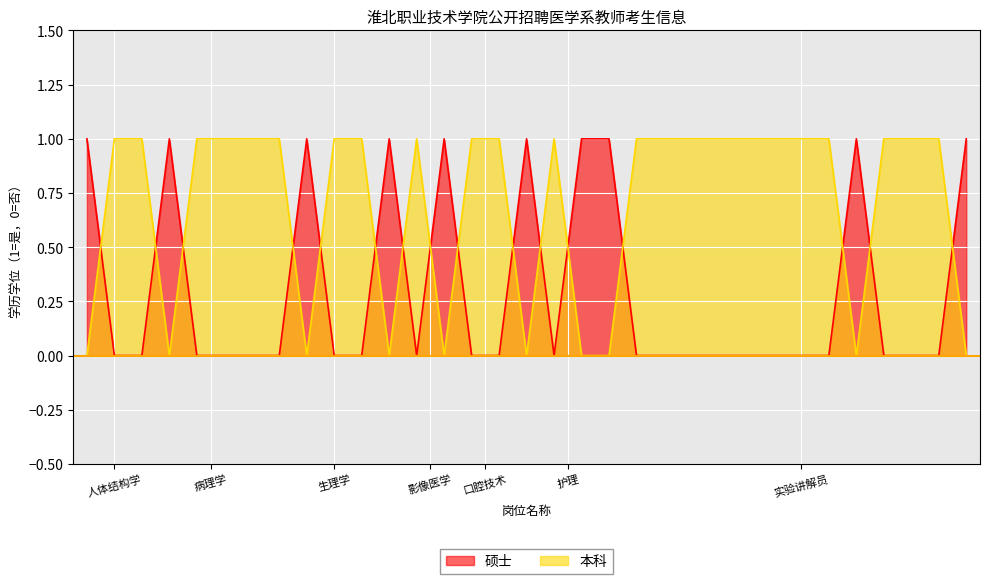

List the series in order of their overall mean, lowest first.

硕士, 本科